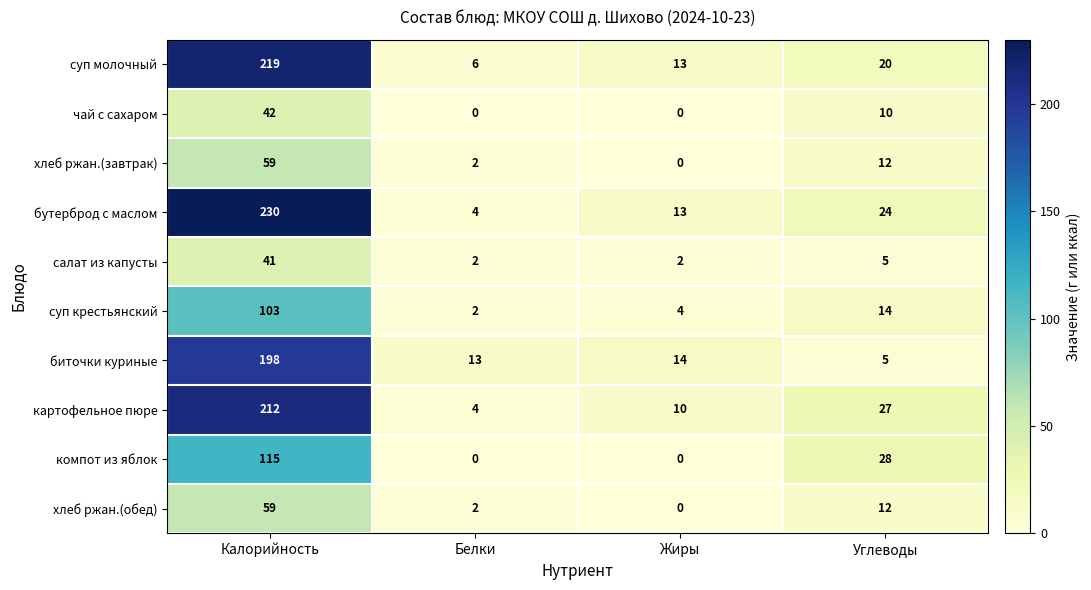

What is the total value across all series at Белки?

35